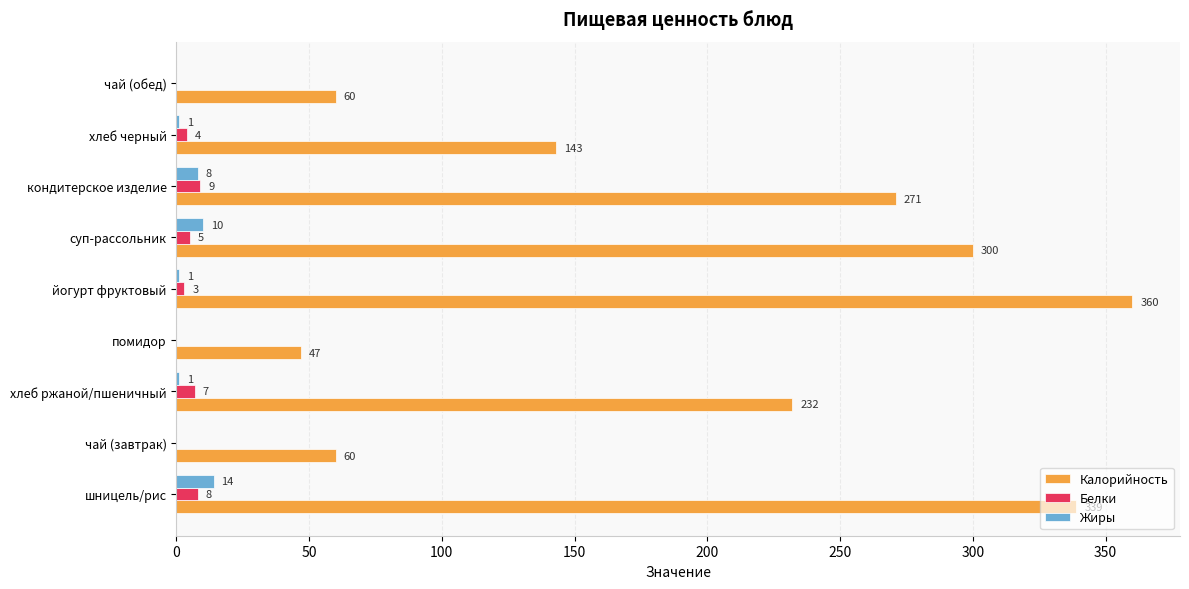

Which series has the largest total across all categories?

Калорийность